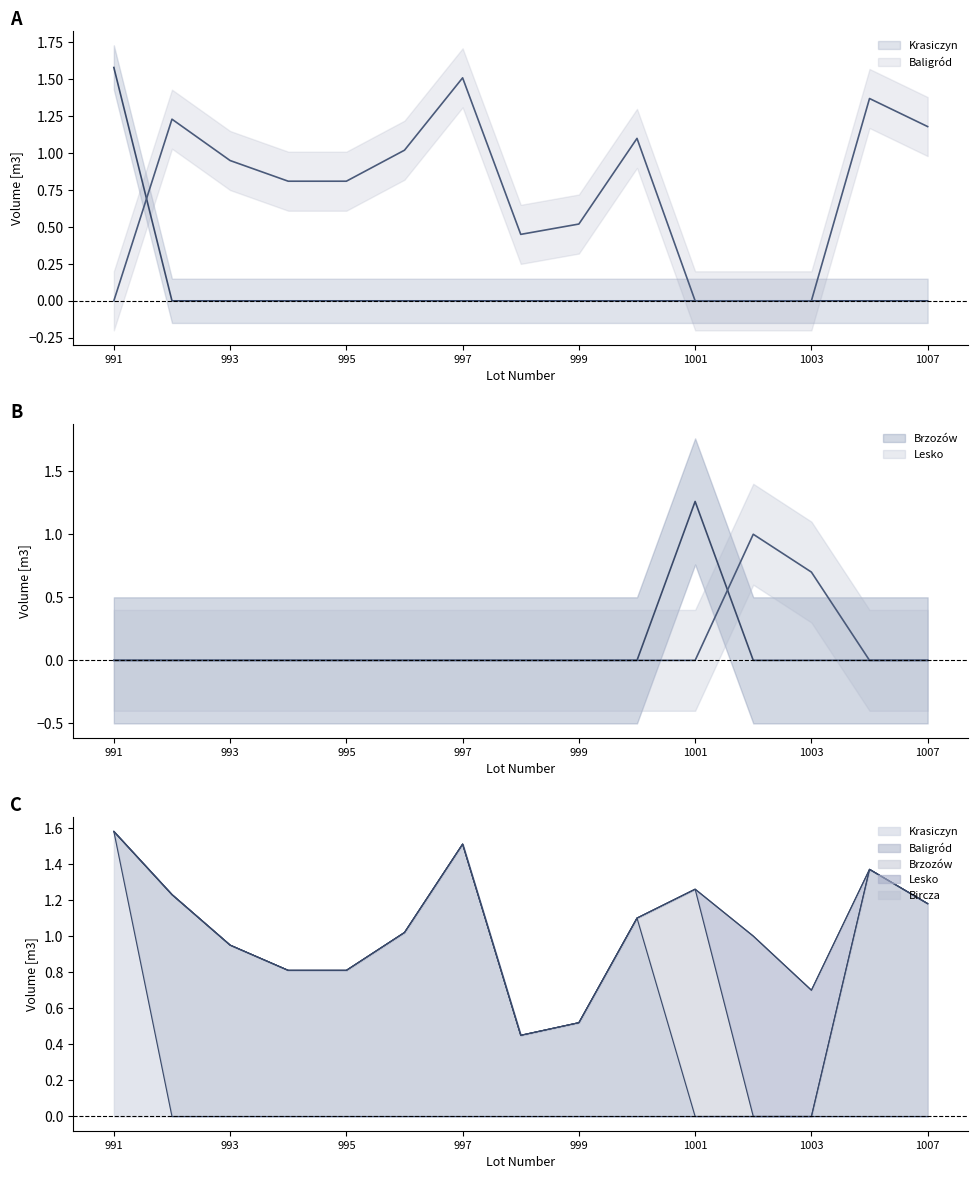

True or false: Lesko has more than 1 interior local peaks.

False